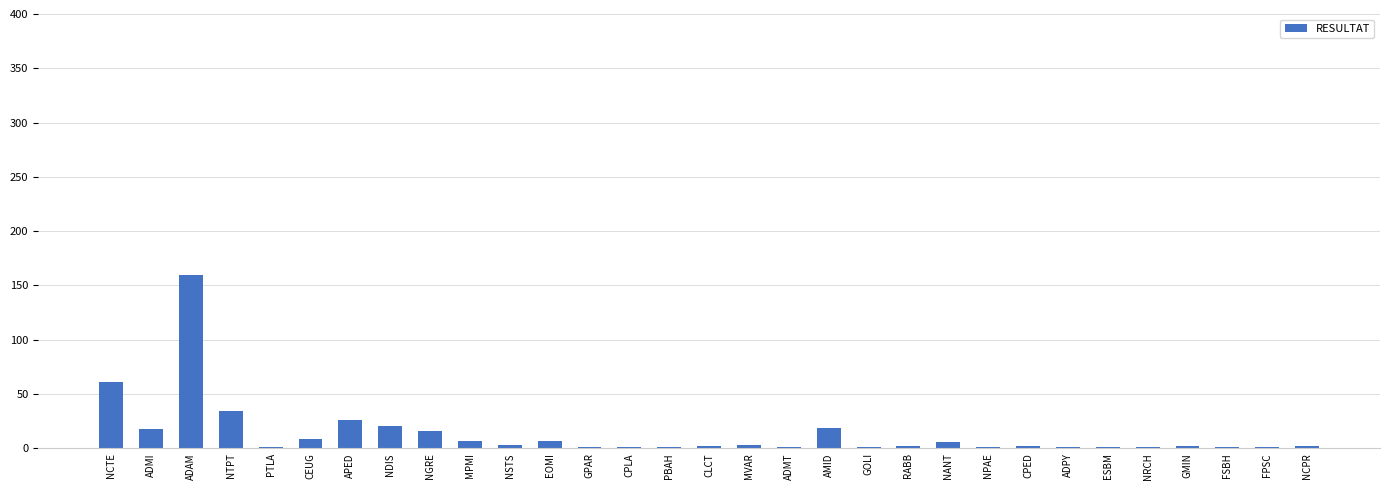

The chart shows a value of 44 at APED. True or false?

False